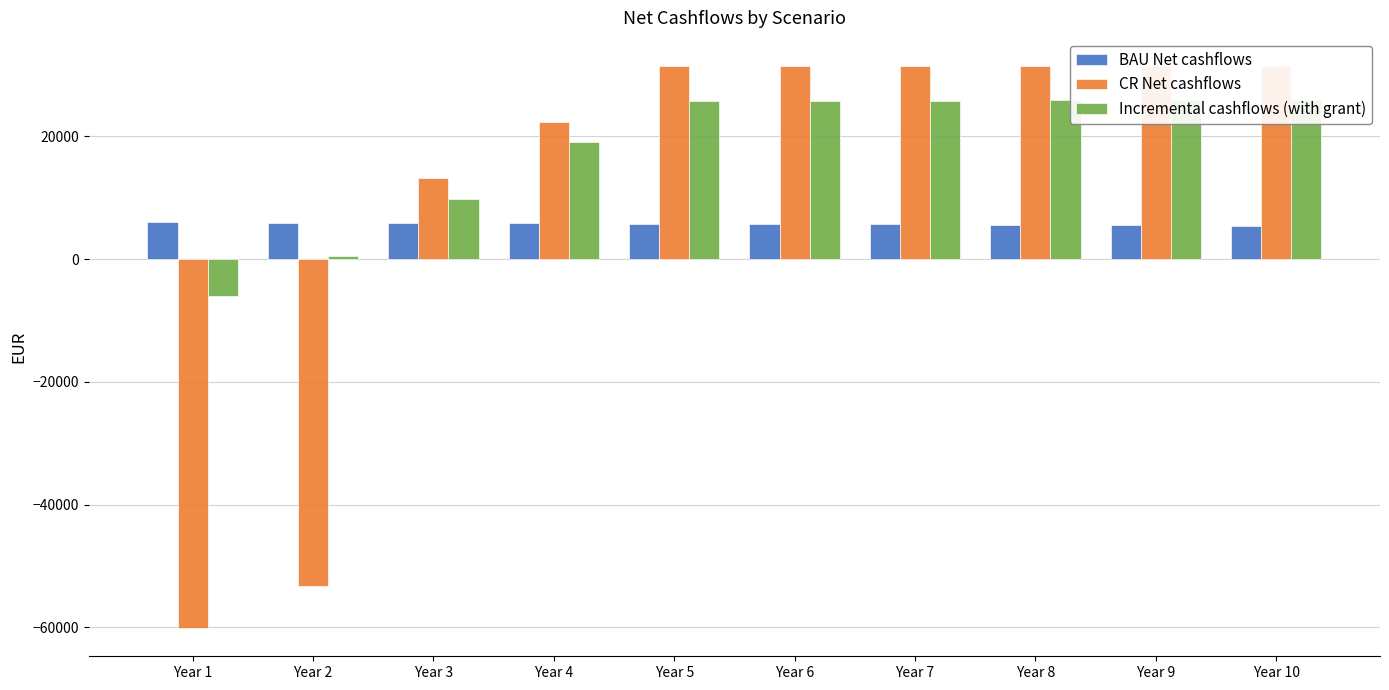

Reading left to right, extract all data points from this chart.

BAU Net cashflows: 6010.2	5950.1	5890.6	5831.7	5773.4	5715.6	5658.5	5601.9	5545.9	5490.4
CR Net cashflows: -60111.0	-53289.9	13271.7	22376.8	31481.9	31481.9	31481.9	31481.9	31481.9	31481.9
Incremental cashflows (with grant): -5956.1	595.0	9881.1	19045.1	25708.5	25766.2	25823.4	25880.0	25936.0	25991.5